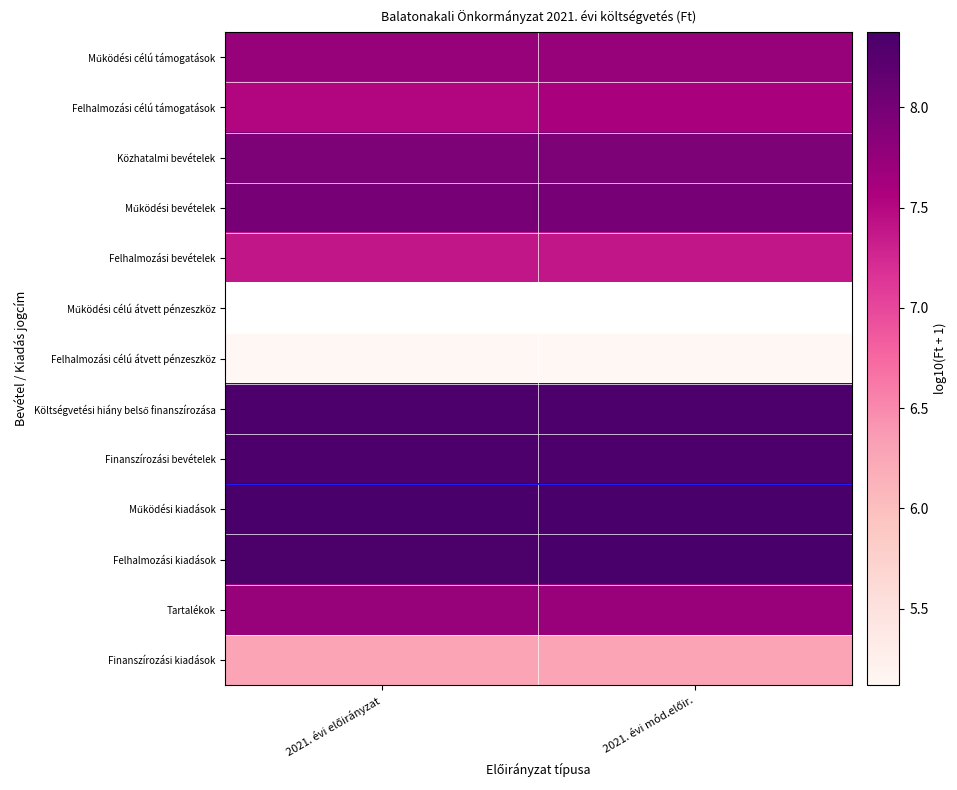

At which label does Felhalmozási kiadások reach its peak?

2021. évi mód.előir.